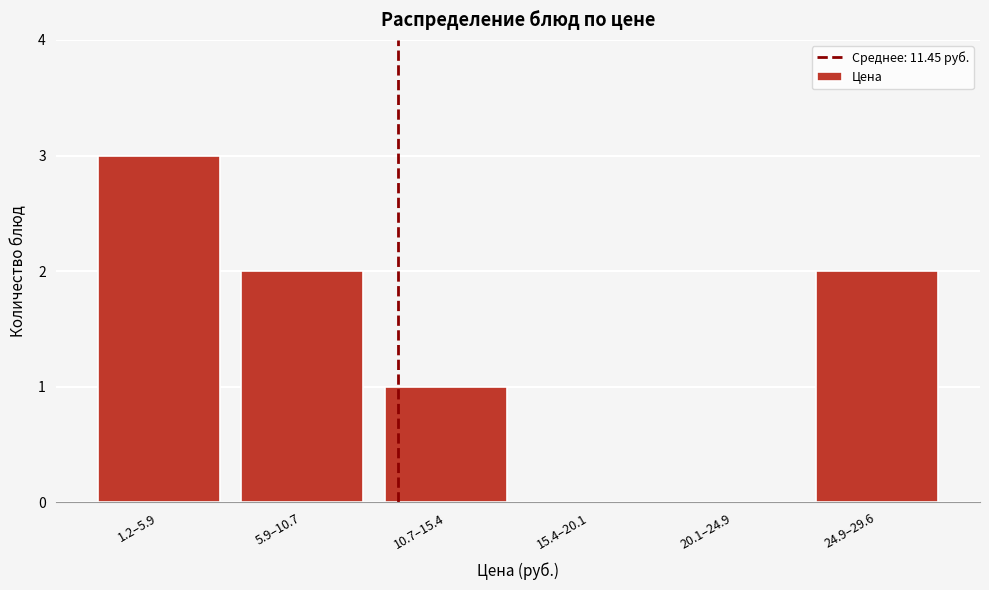

Reading left to right, what are all the values shown in this chart?

1.2–5.9=3	5.9–10.7=2	10.7–15.4=1	15.4–20.1=0	20.1–24.9=0	24.9–29.6=2